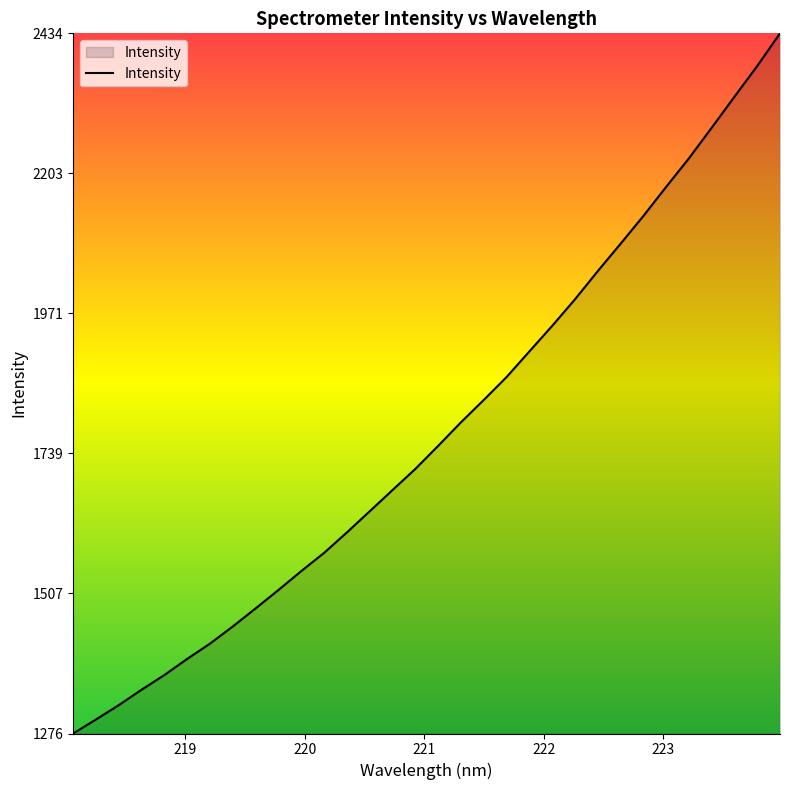

What is the difference between the maximum and minimum values?

1158.8